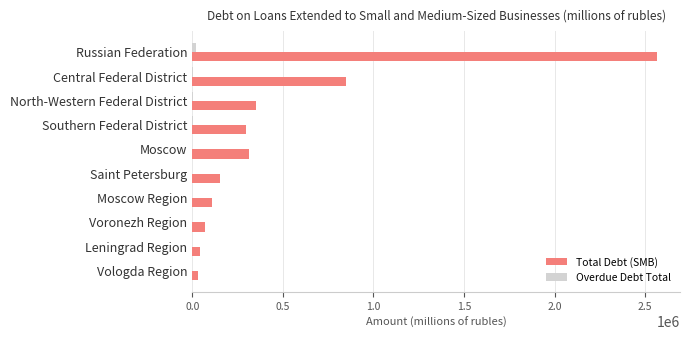

How many data points does each series have?

10